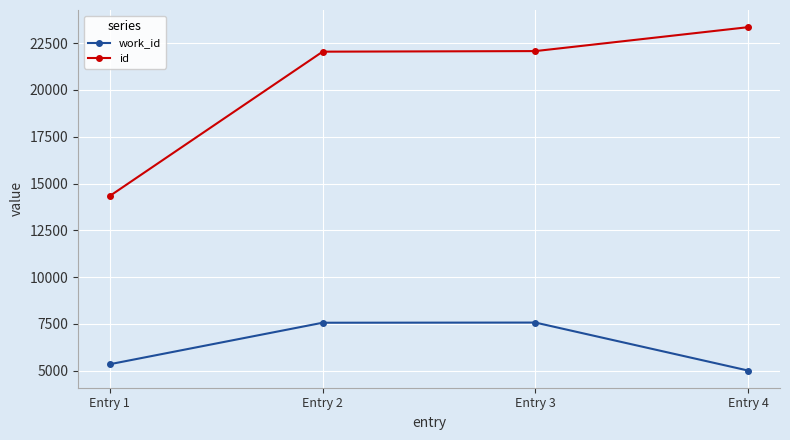

At which label does id reach its minimum?

Entry 1